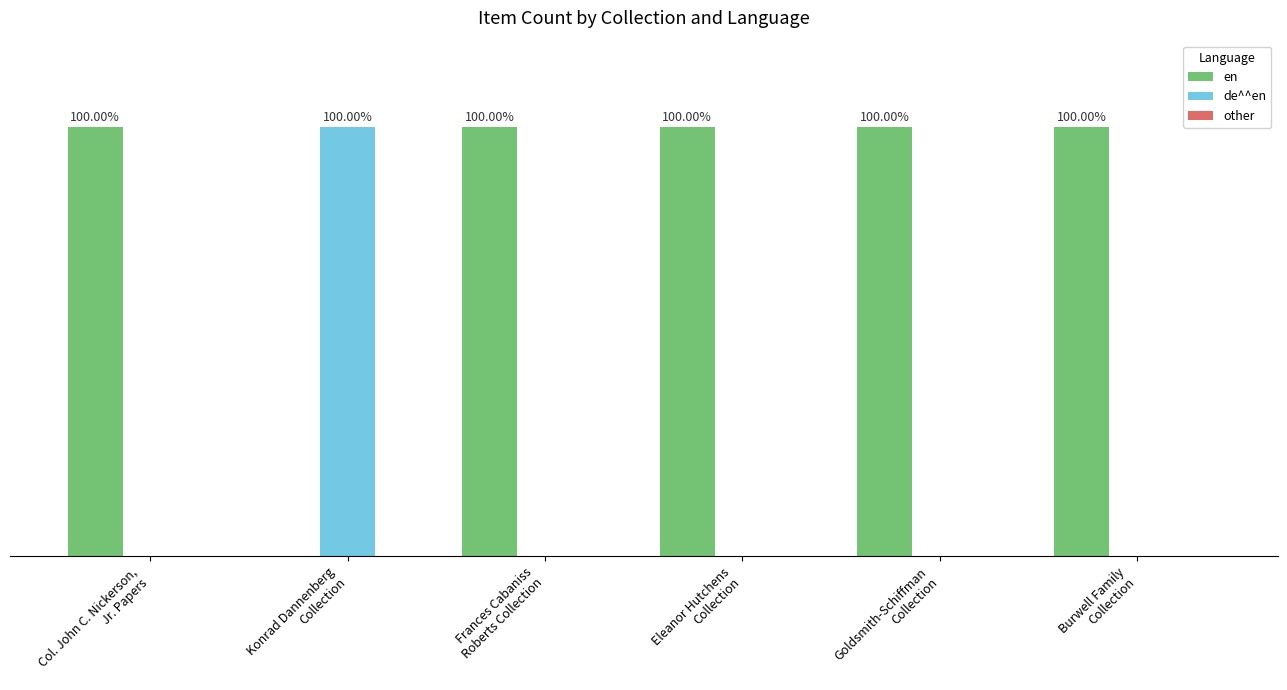

Which series has the largest total across all categories?

en